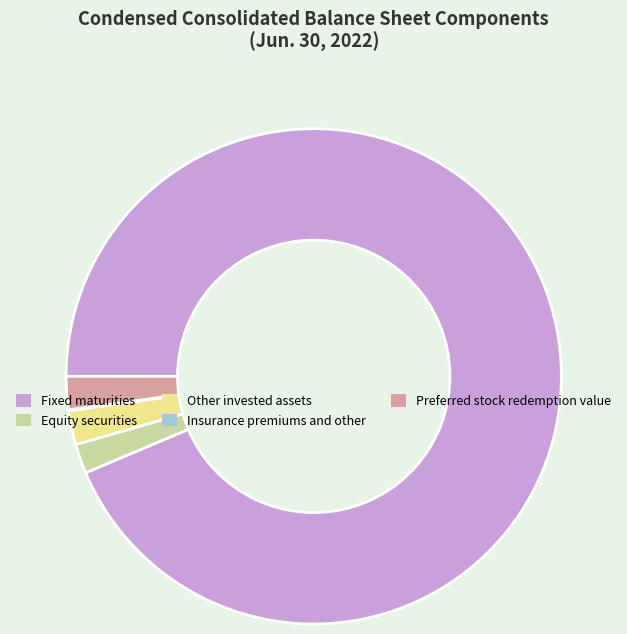

Combined, do Fixed maturities and Preferred stock redemption value account for over 50%?

Yes